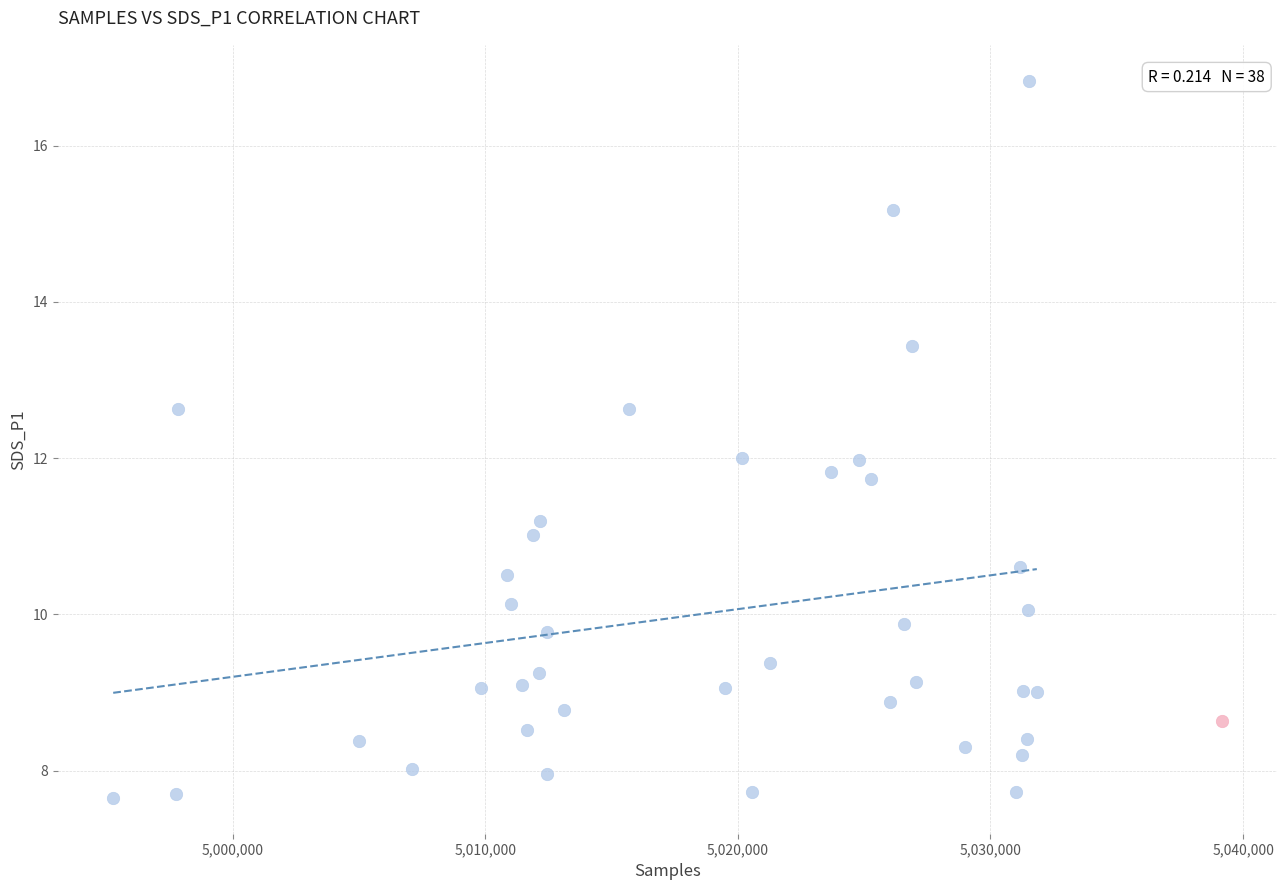

What are all the series names shown in the legend?

Min_cycle = 28, Min_cycle = 22